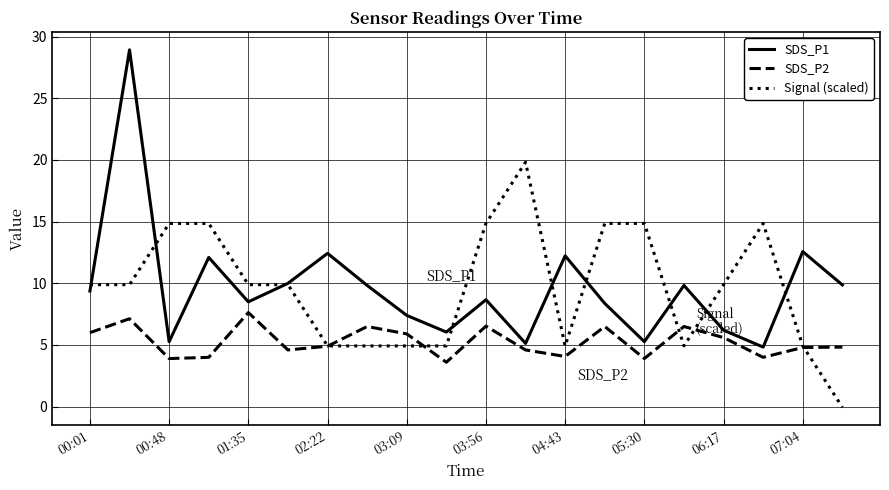

Which series has the widest spread of values?

SDS_P1